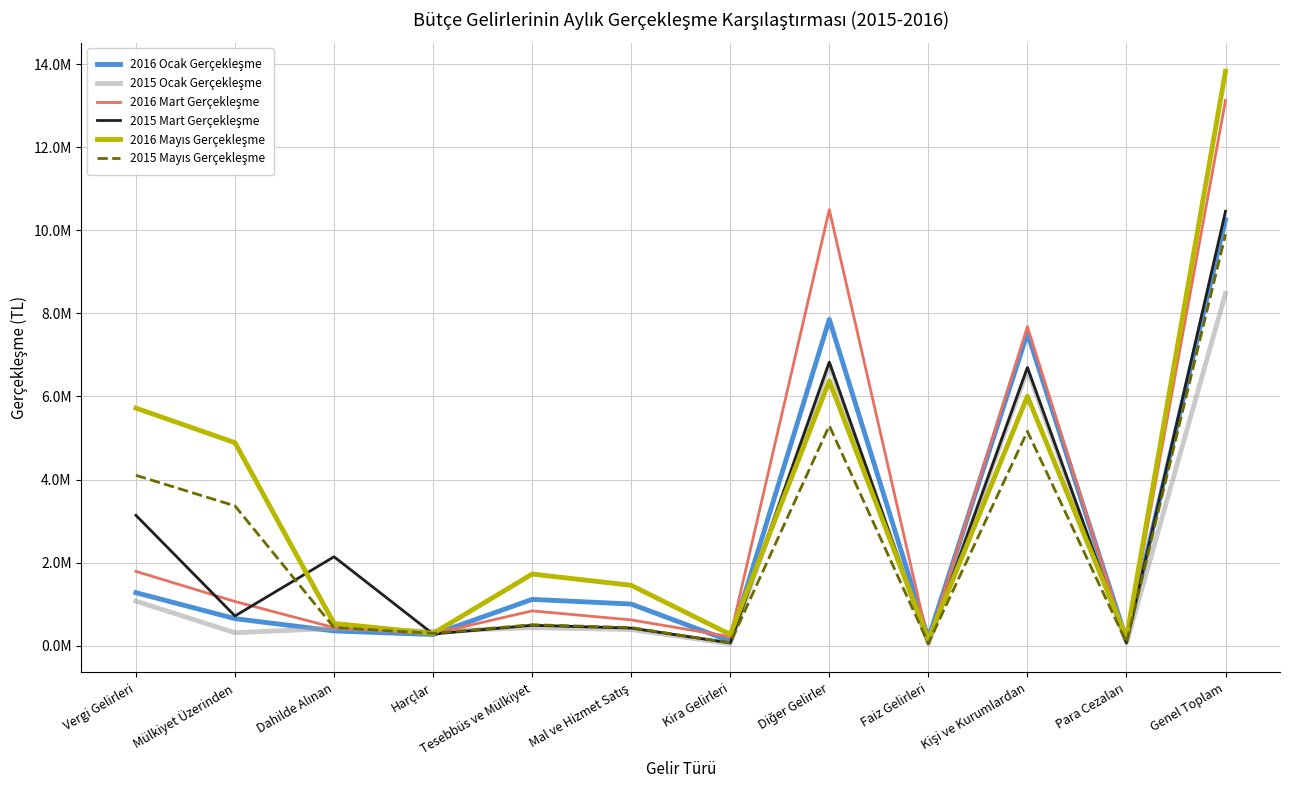

What is the total value across all series at Mal ve Hizmet Satış?

4330161.9